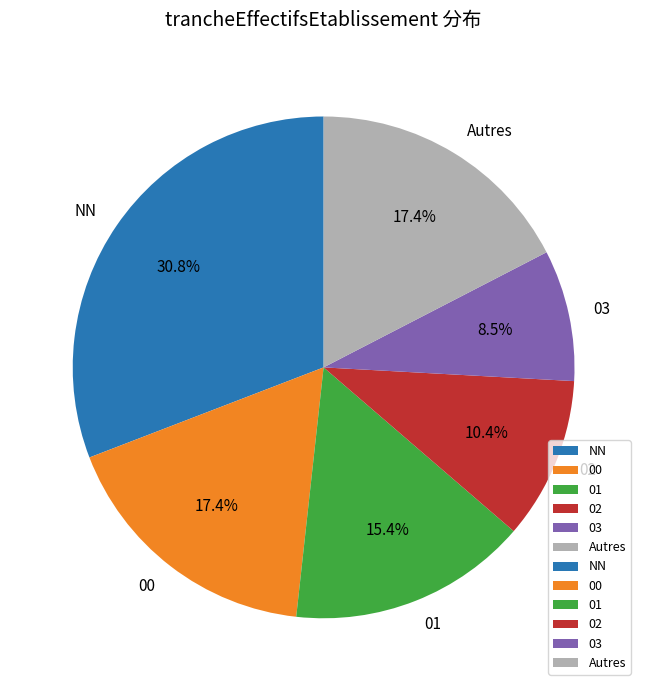

What is the smallest slice in the pie chart?

03